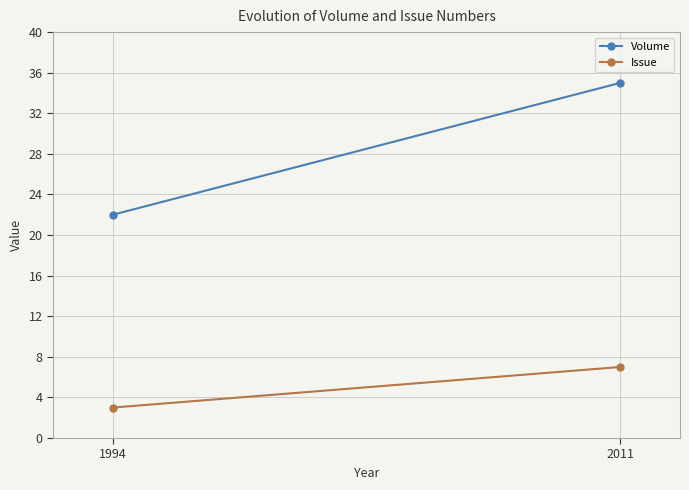

What is the maximum value for Issue?

7